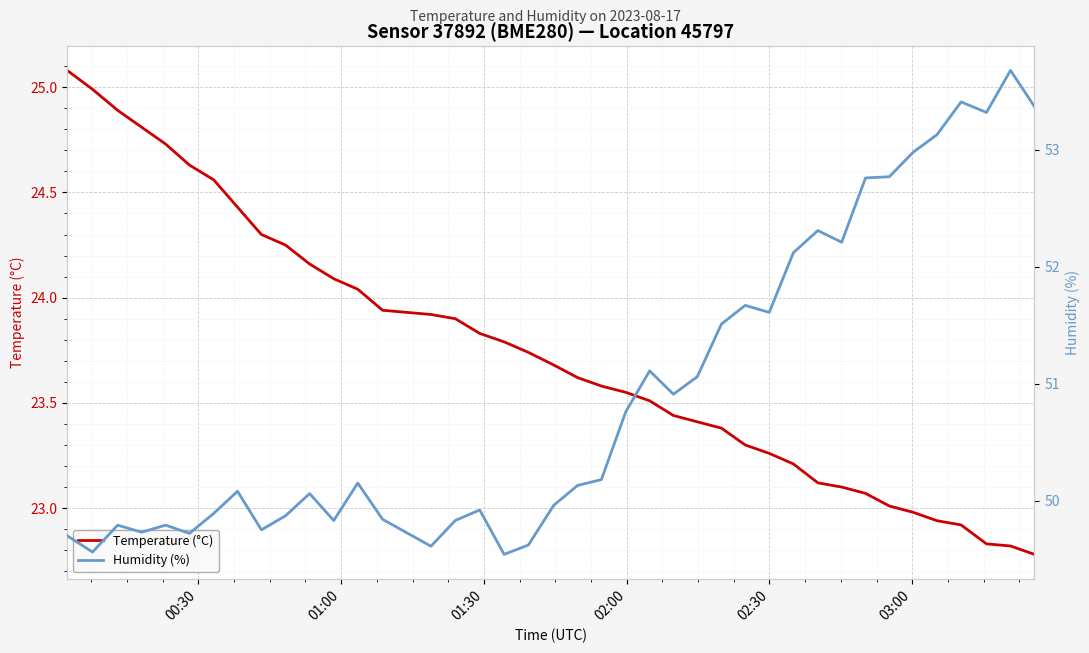

What is the maximum value for Temperature (°C)?

25.1